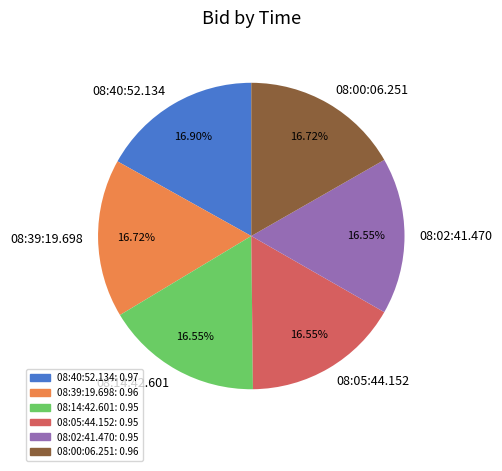

Do 08:02:41.470 and 08:39:19.698 together represent more than half of the pie?

No